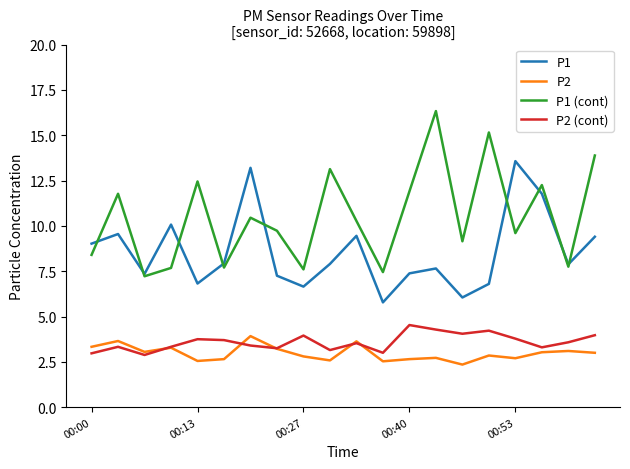

Which series has the widest spread of values?

P1 (cont)